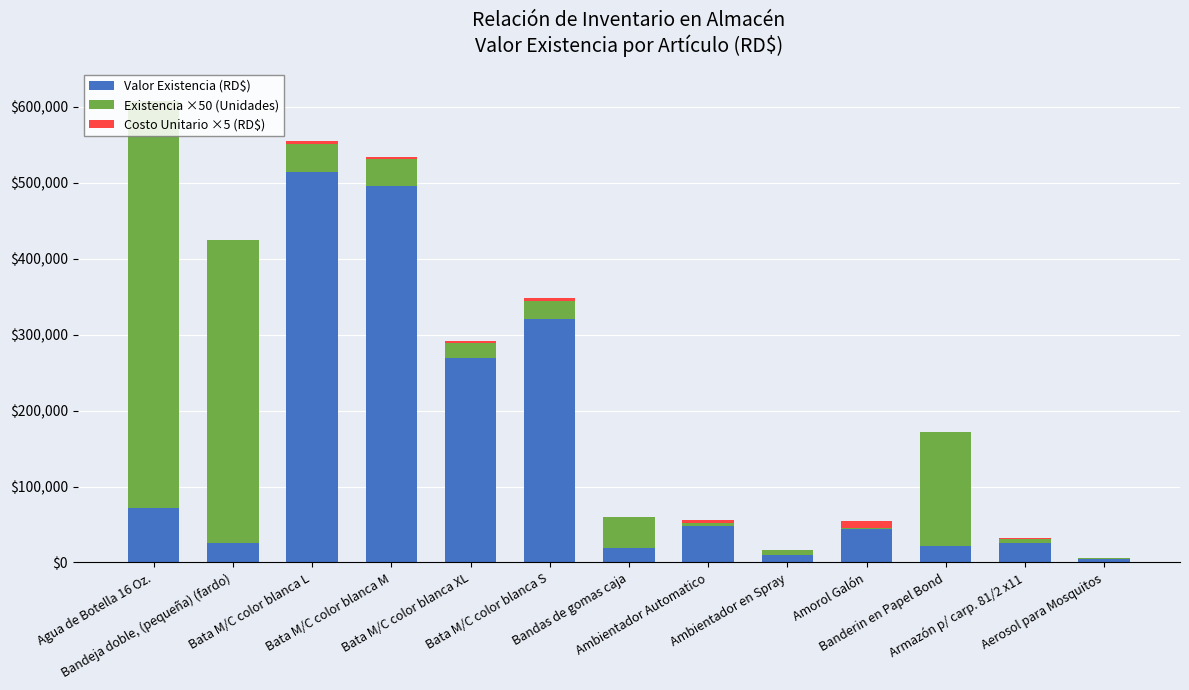

What is the sum of all Valor Existencia (RD$) values?

1868763.4